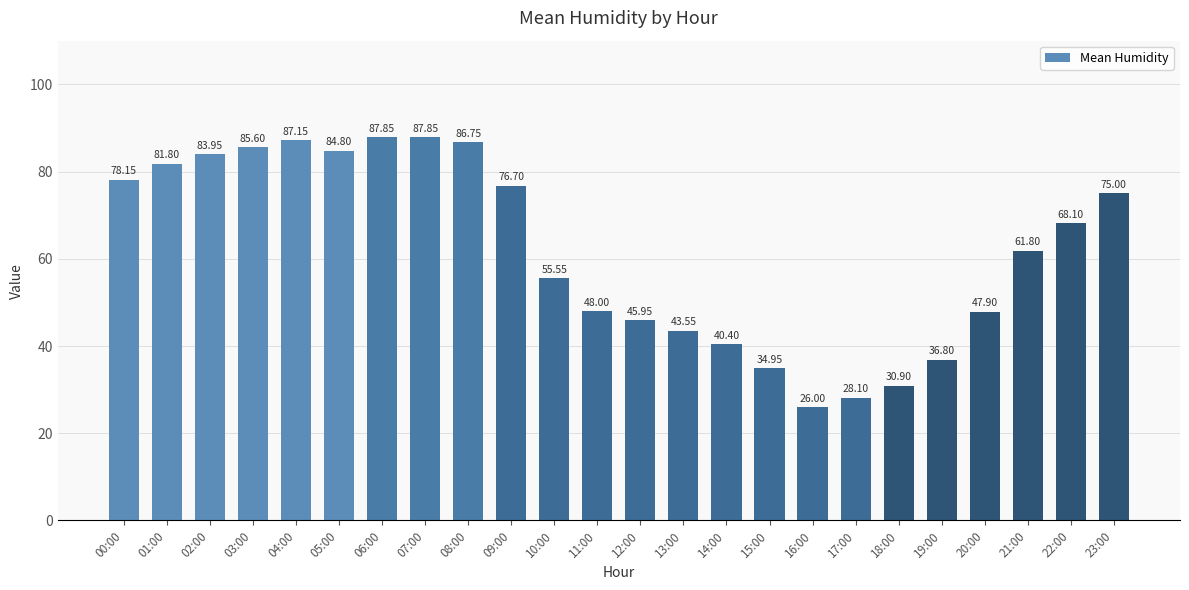

How many bars are there in total?

24